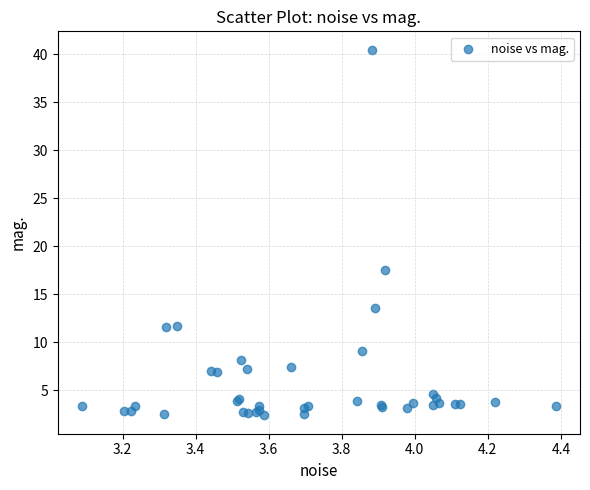

What Y value in the scatter plot is closest to 21?

17.5